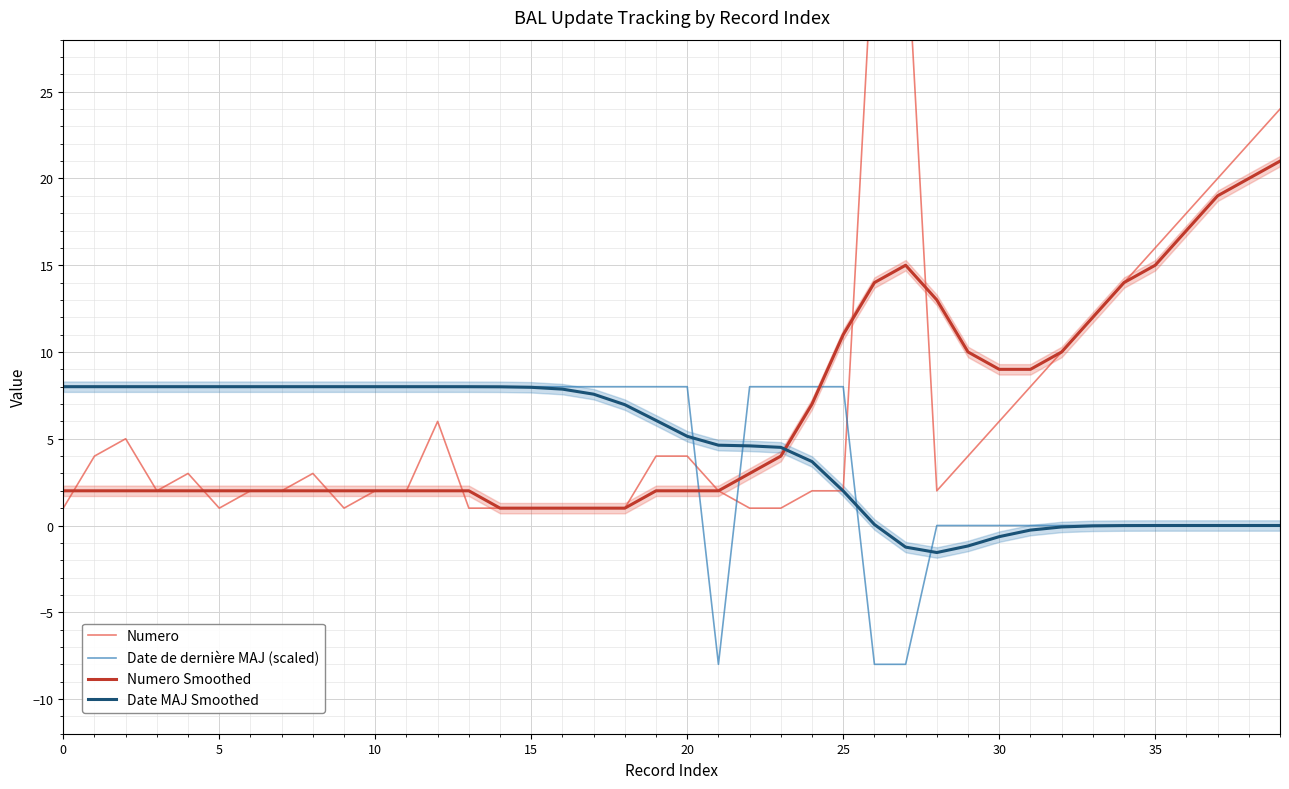

The value of Date MAJ Smoothed at 29 is -1.2. True or false?

True